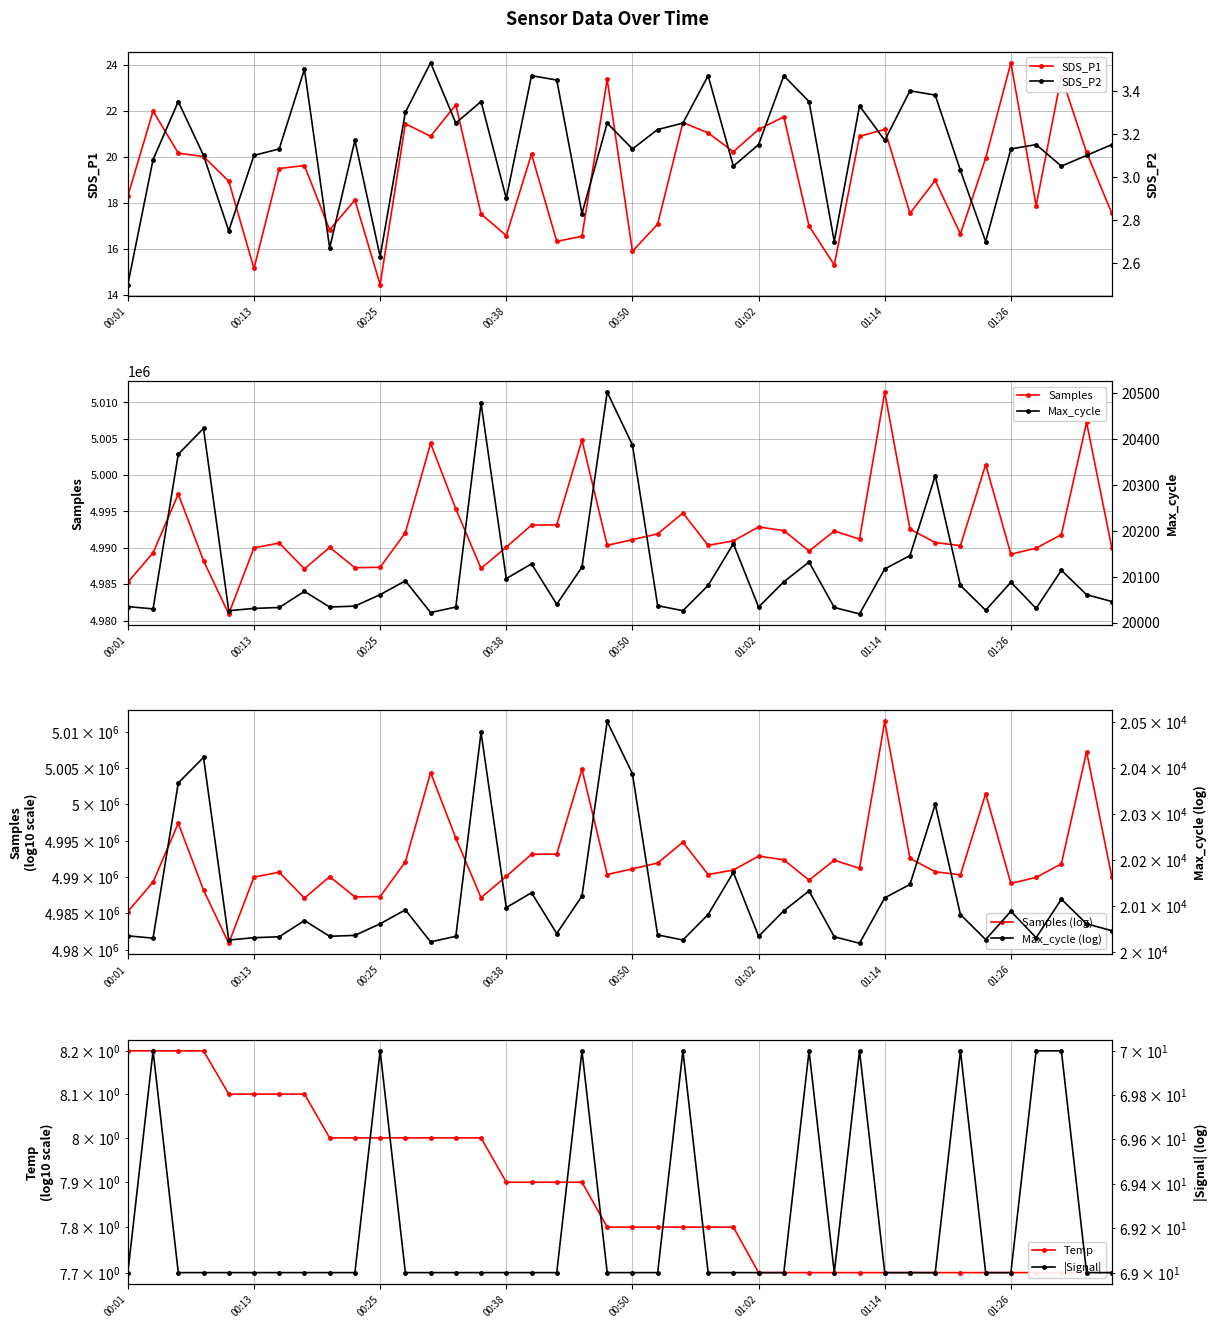

At which category does Max_cycle reach its first local valley?

00:04